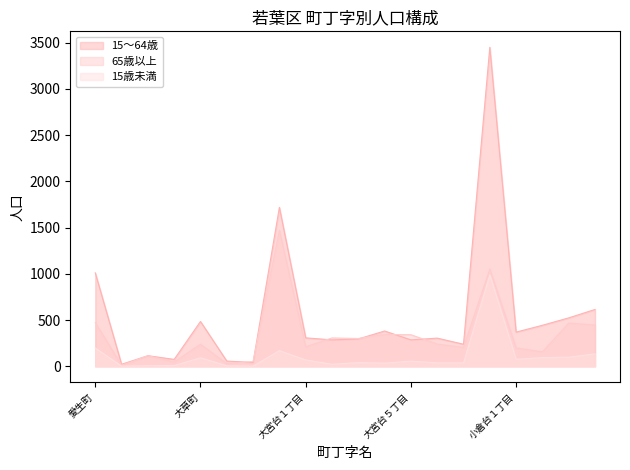

Does the chart have visible grid lines?

No